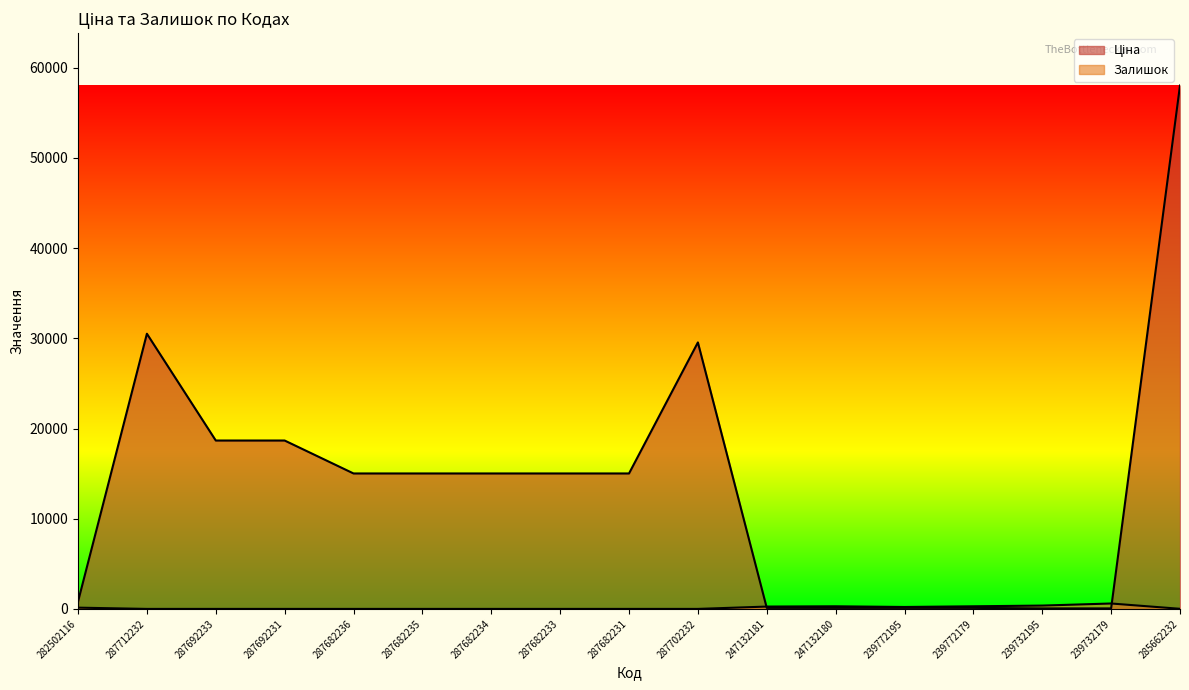

What is the sum of all Ціна values?

231917.0